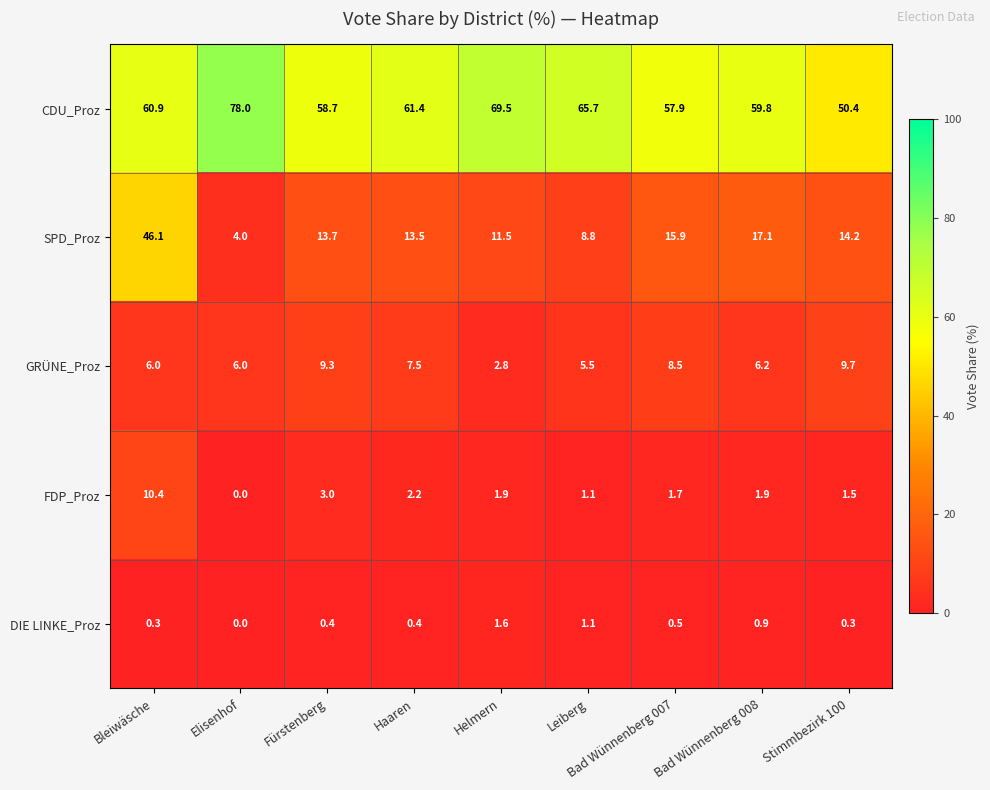

At which category does the chart reach its peak across all series?

Elisenhof